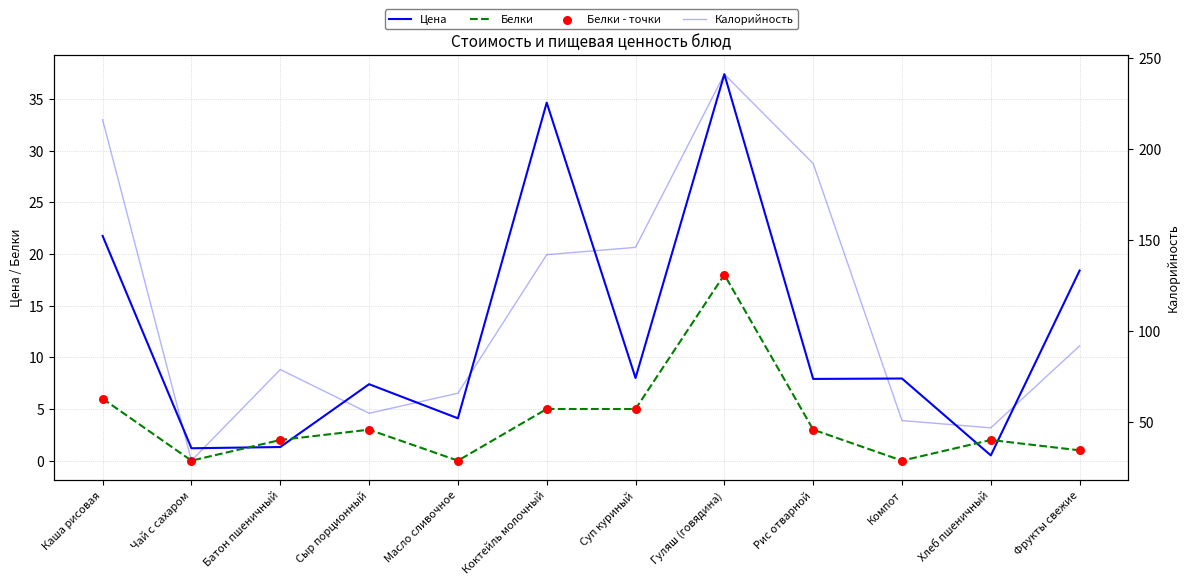

Which series has the largest total across all categories?

Калорийность